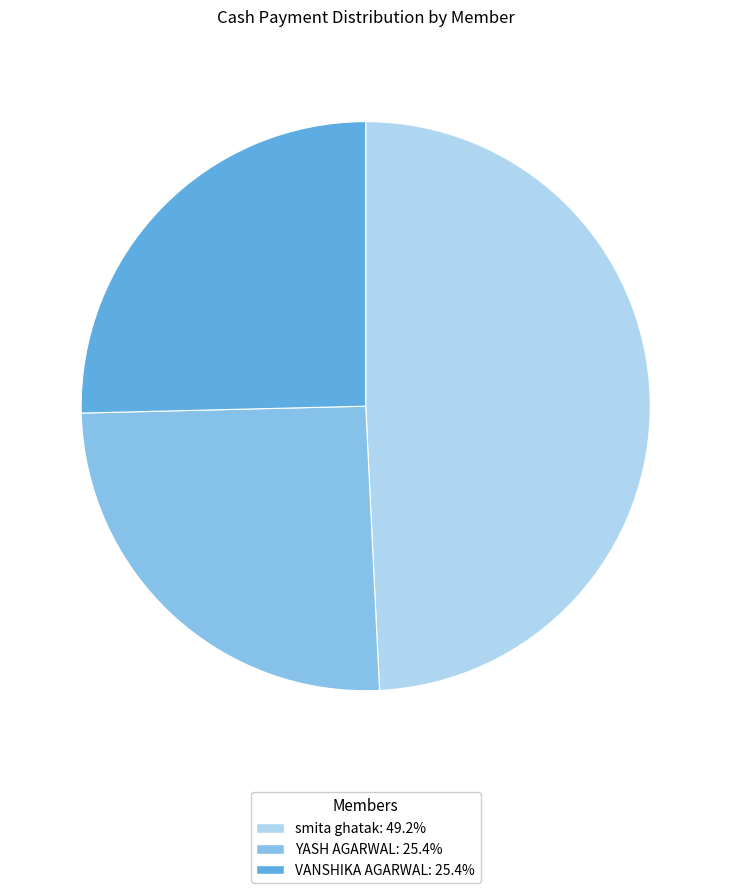

What is the ratio of the value at VANSHIKA AGARWAL: 25.4% to the value at YASH AGARWAL: 25.4%?

1.0